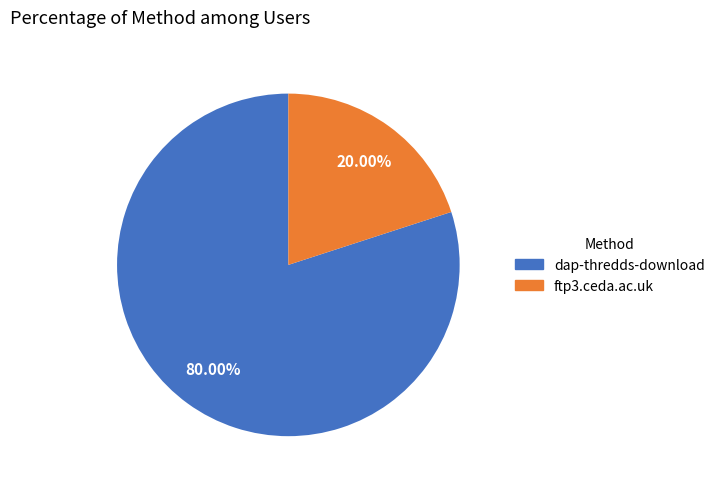

What percentage is the dap-thredds-download slice, to the nearest percent?

80%